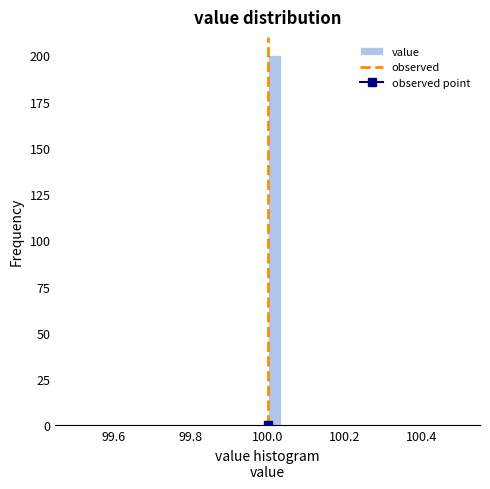

Read against the x-axis, roughly where is the centre of the tallest bar?

100.02